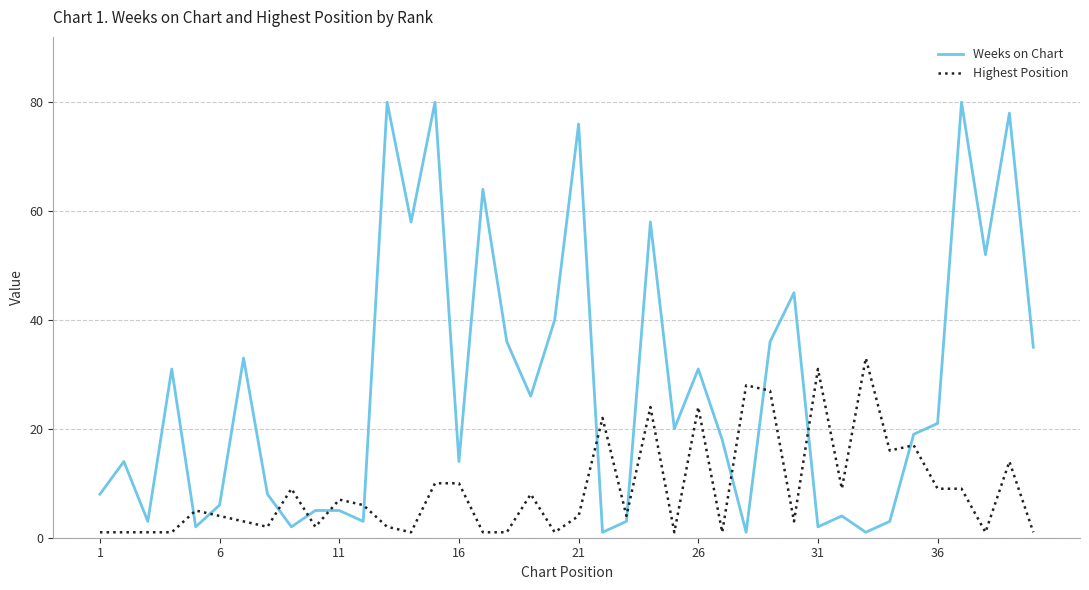

Which series has the largest total across all categories?

Weeks on Chart